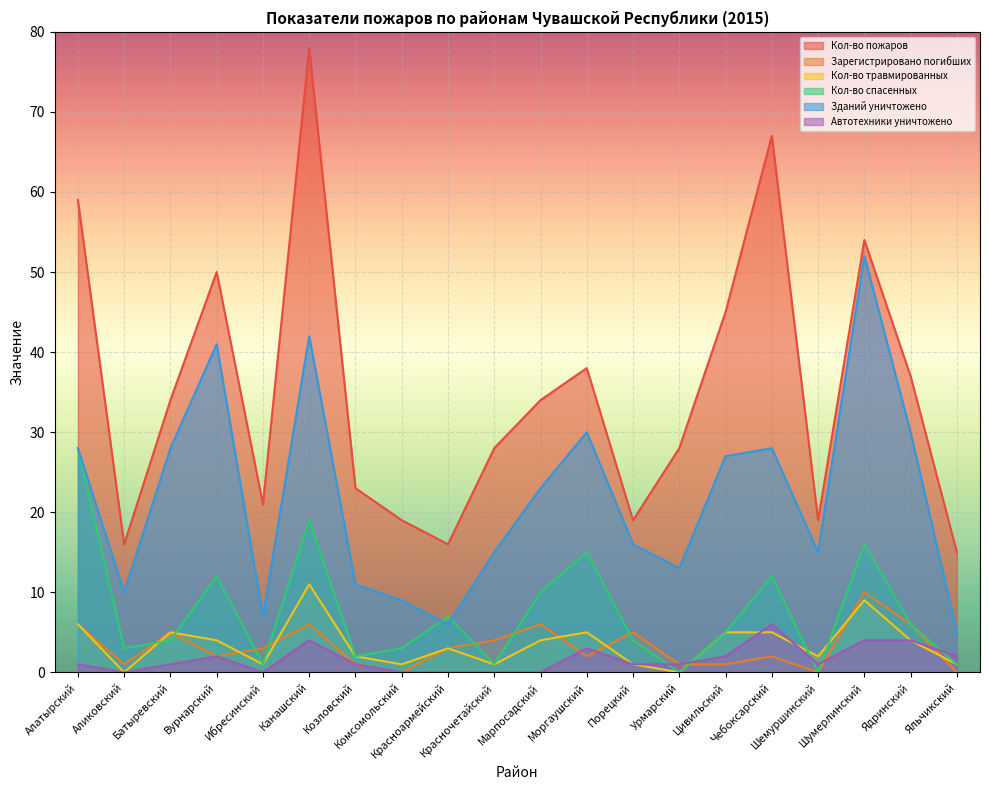

Reading left to right, transcribe all the data shown in this chart.

Кол-во пожаров: Алатырский=59	Аликовский=16	Батыревский=34	Вурнарский=50	Ибресинский=21	Канашский=78	Козловский=23	Комсомольский=19	Красноармейский=16	Красночетайский=28	Марпосадский=34	Моргаушский=38	Порецкий=19	Урмарский=28	Цивильский=45	Чебоксарский=67	Шемуршинский=19	Шумерлинский=54	Ядринский=37	Яльчикский=15
Зарегистрировано погибших: Алатырский=6	Аликовский=1	Батыревский=5	Вурнарский=2	Ибресинский=3	Канашский=6	Козловский=1	Комсомольский=0	Красноармейский=3	Красночетайский=4	Марпосадский=6	Моргаушский=2	Порецкий=5	Урмарский=1	Цивильский=1	Чебоксарский=2	Шемуршинский=0	Шумерлинский=10	Ядринский=6	Яльчикский=0
Кол-во травмированных: Алатырский=6	Аликовский=0	Батыревский=5	Вурнарский=4	Ибресинский=1	Канашский=11	Козловский=2	Комсомольский=1	Красноармейский=3	Красночетайский=1	Марпосадский=4	Моргаушский=5	Порецкий=1	Урмарский=0	Цивильский=5	Чебоксарский=5	Шемуршинский=2	Шумерлинский=9	Ядринский=4	Яльчикский=1
Кол-во спасенных: Алатырский=28	Аликовский=3	Батыревский=4	Вурнарский=12	Ибресинский=1	Канашский=19	Козловский=2	Комсомольский=3	Красноармейский=7	Красночетайский=1	Марпосадский=10	Моргаушский=15	Порецкий=4	Урмарский=0	Цивильский=5	Чебоксарский=12	Шемуршинский=0	Шумерлинский=16	Ядринский=6	Яльчикский=1
Зданий уничтожено: Алатырский=28	Аликовский=10	Батыревский=28	Вурнарский=41	Ибресинский=7	Канашский=42	Козловский=11	Комсомольский=9	Красноармейский=6	Красночетайский=15	Марпосадский=23	Моргаушский=30	Порецкий=16	Урмарский=13	Цивильский=27	Чебоксарский=28	Шемуршинский=15	Шумерлинский=52	Ядринский=30	Яльчикский=5
Автотехники уничтожено: Алатырский=1	Аликовский=0	Батыревский=1	Вурнарский=2	Ибресинский=0	Канашский=4	Козловский=1	Комсомольский=0	Красноармейский=0	Красночетайский=0	Марпосадский=0	Моргаушский=3	Порецкий=1	Урмарский=1	Цивильский=2	Чебоксарский=6	Шемуршинский=1	Шумерлинский=4	Ядринский=4	Яльчикский=2